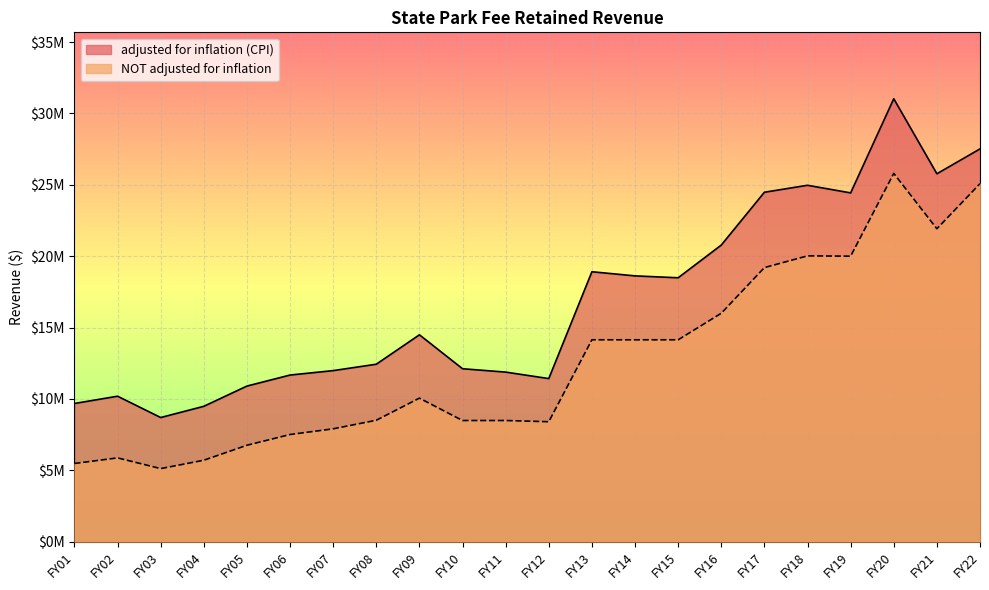

At FY12, list the series in order from smallest to largest.

NOT adjusted for inflation, adjusted for inflation (CPI)